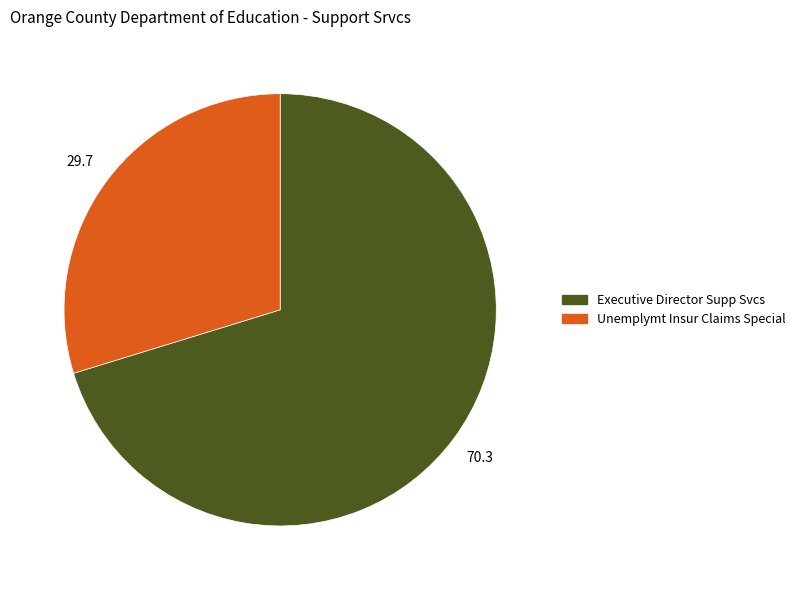

The Unemplymt Insur Claims Special slice represents 35% of the pie. True or false?

False